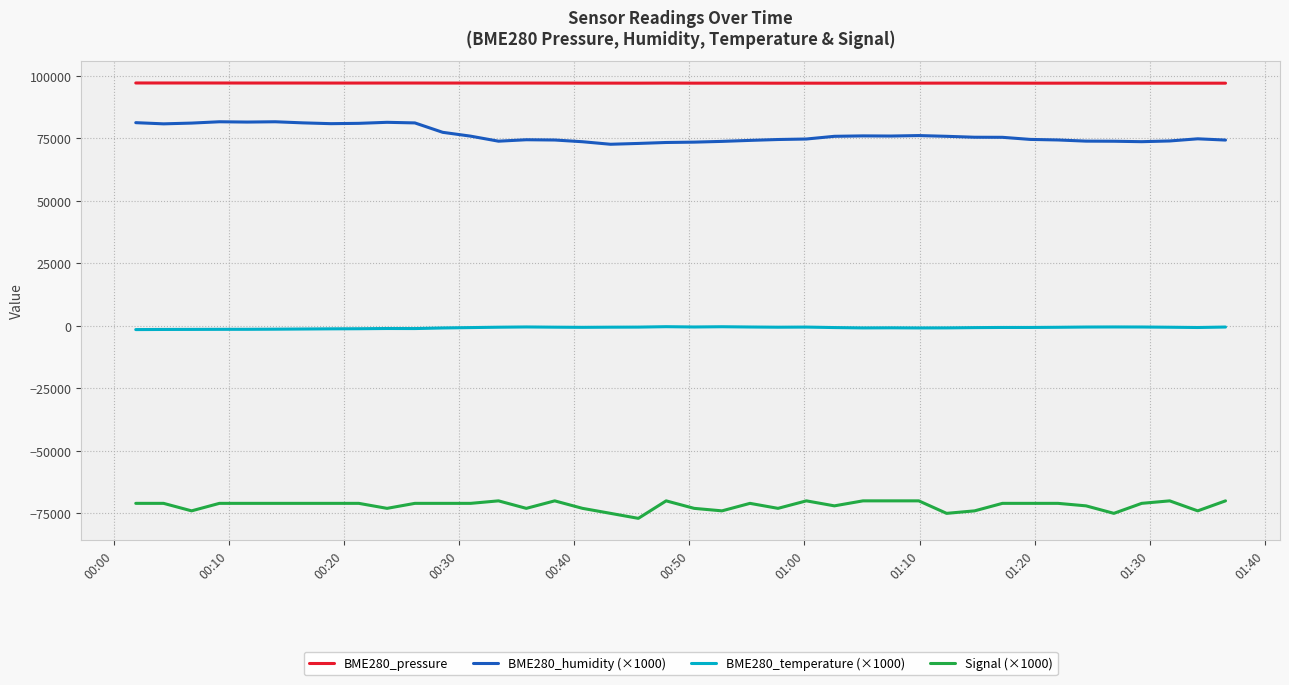

What is the difference between the maximum and minimum values in the BME280_humidity (×1000) series?

9000.0